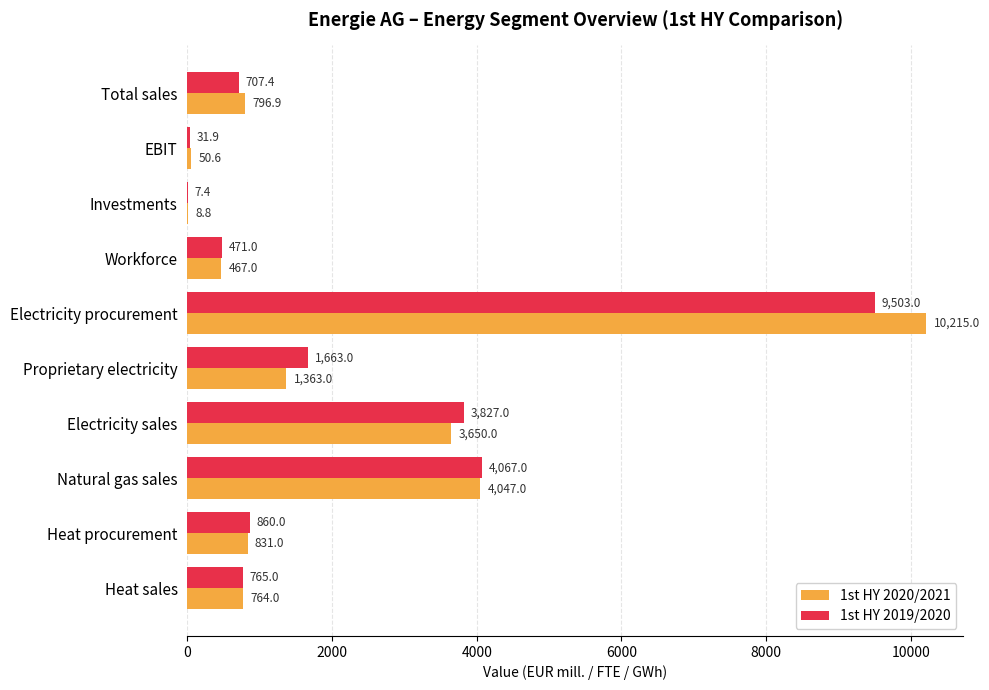

What is the sum of the 1st HY 2019/2020 values at Workforce and Heat sales?

1236.0